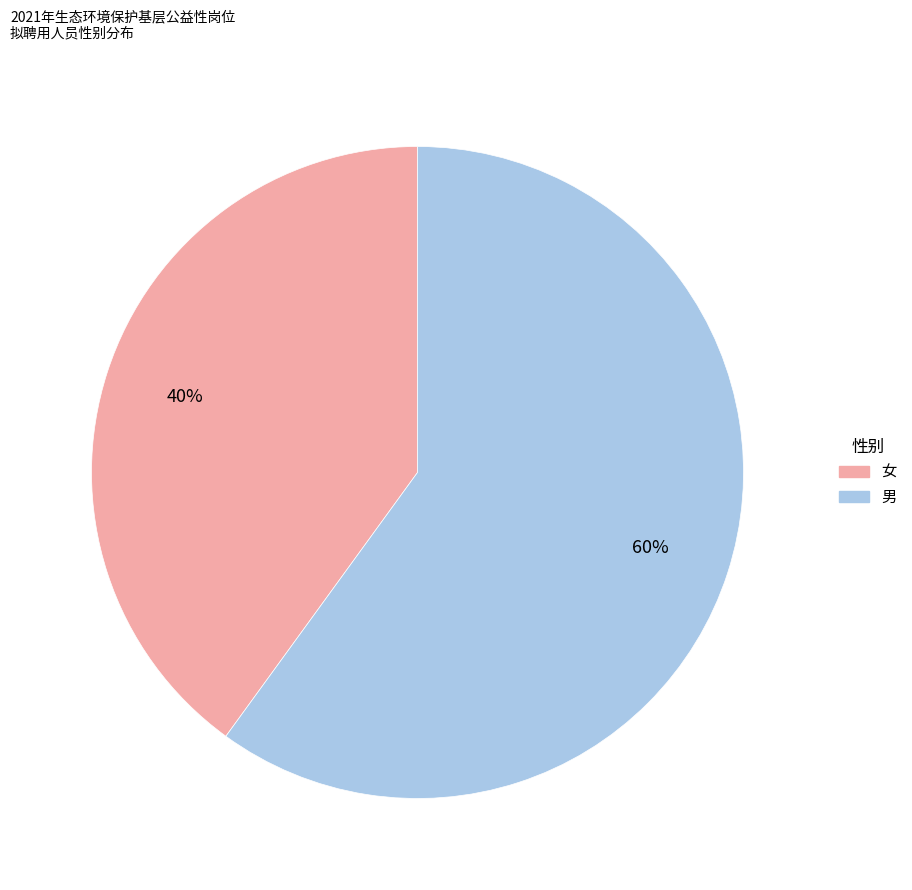

What is the ratio of the value at 女 to the value at 男?

0.7